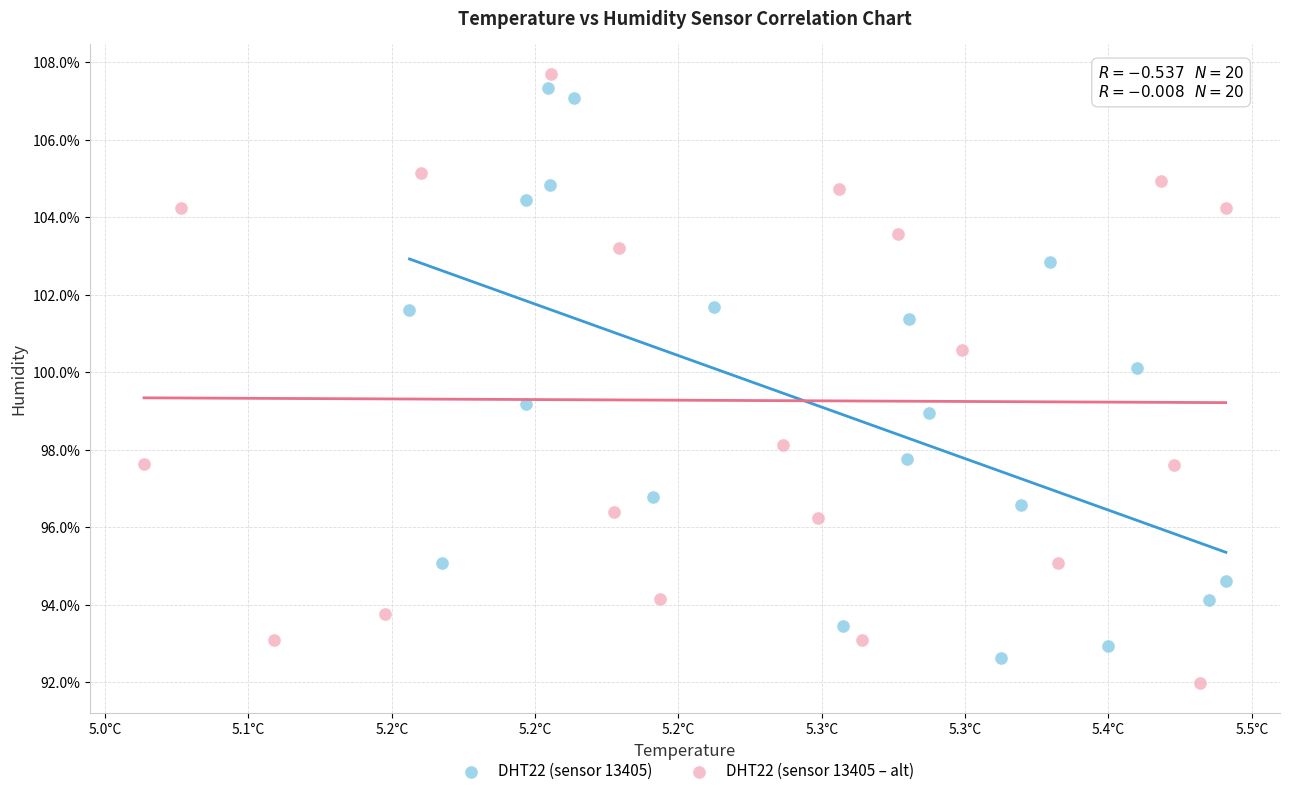

What are all the series names shown in the legend?

DHT22 (sensor 13405), DHT22 (sensor 13405 – alt)